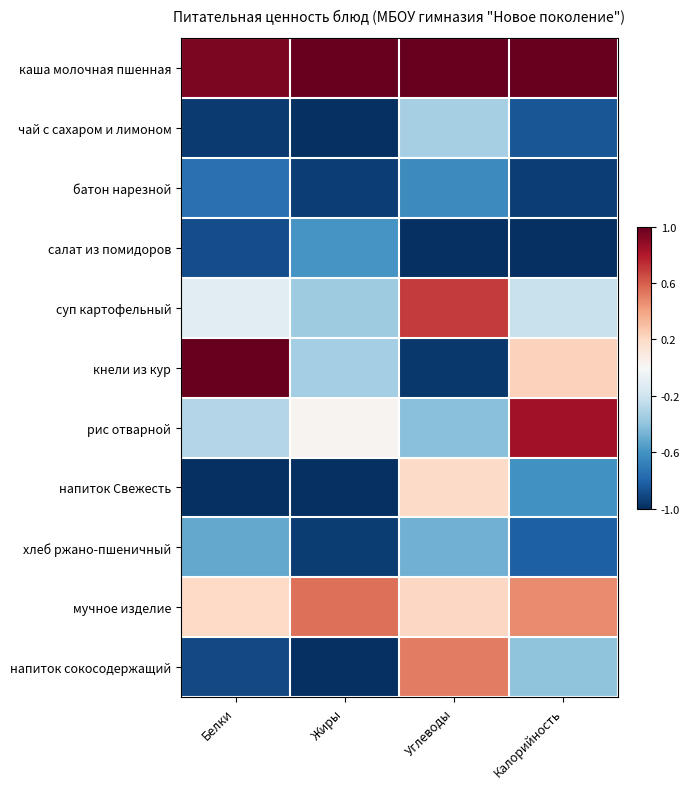

At Белки, list the series in order from smallest to largest.

напиток Свежесть, чай с сахаром и лимоном, напиток сокосодержащий, салат из помидоров, батон нарезной, хлеб ржано-пшеничный, рис отварной, суп картофельный, мучное изделие, каша молочная пшенная, кнели из кур